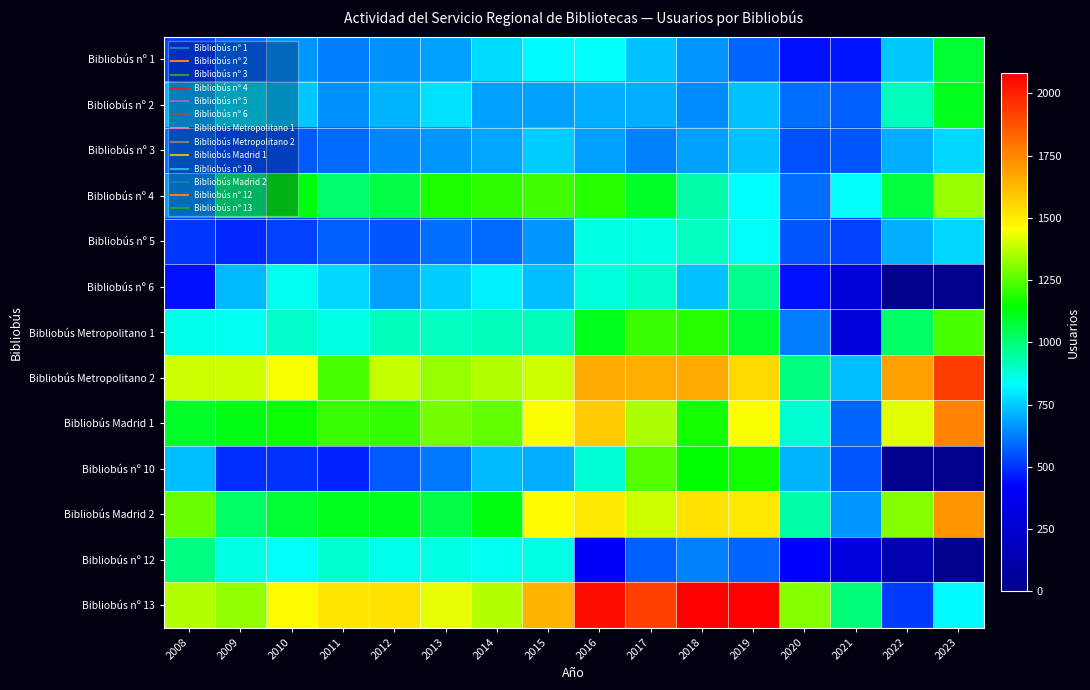

At which category is the sum across all series the highest?

2016